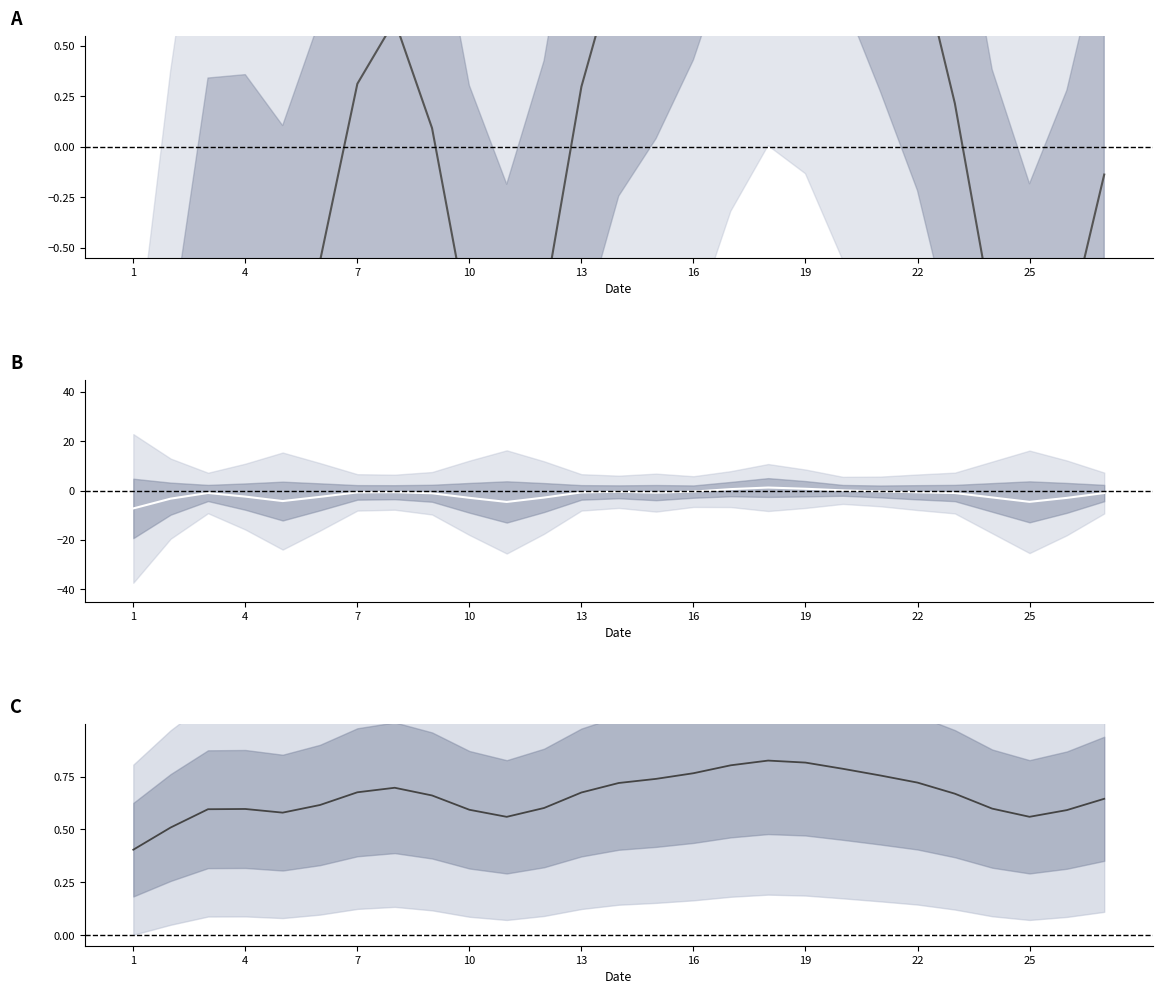

Which label corresponds to the smallest value in the chart?

1